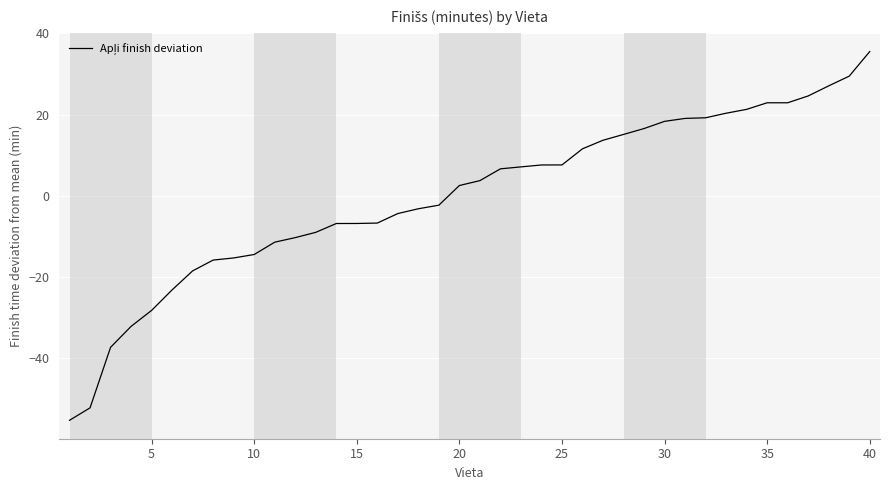

What is the greatest value displayed?

35.5